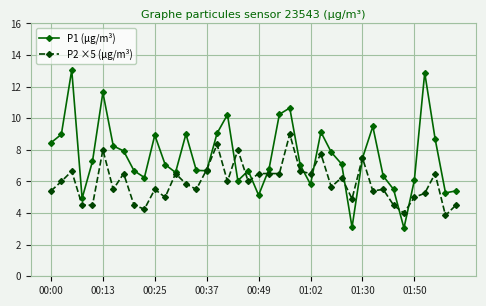

What is the value of the P2 ×5 (µg/m³) point at the 26th from the left?

6.5